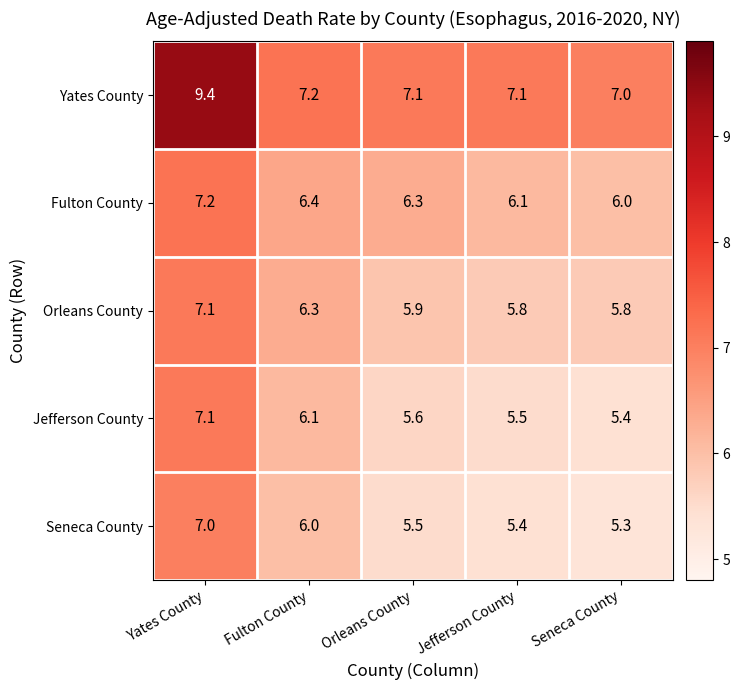

What is the difference between the highest and lowest values at Orleans County?

1.6